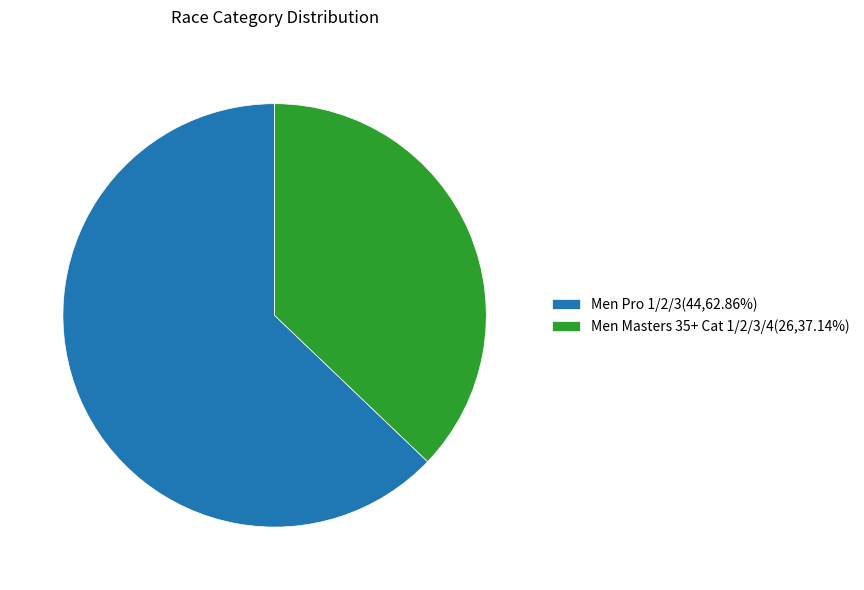

Which category has the smallest portion of the pie?

Men Masters 35+ Cat 1/2/3/4